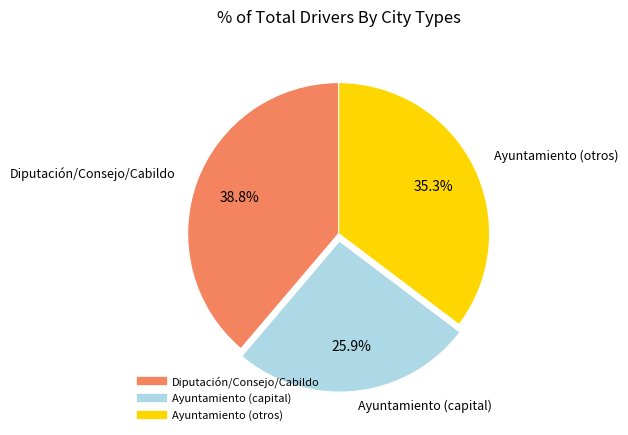

Is there a majority slice in this chart?

No